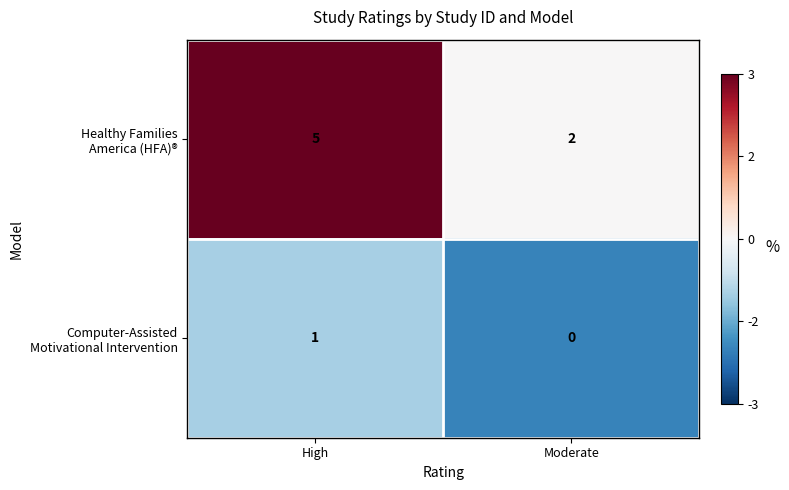

At which category does the chart reach its minimum across all series?

Moderate